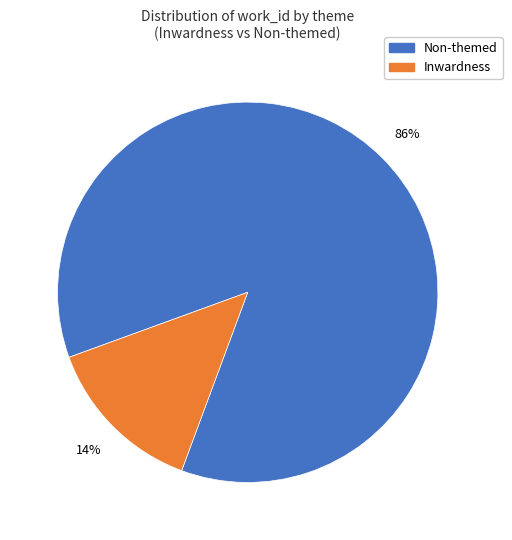

To the nearest percent, what is the average slice percentage?

50%